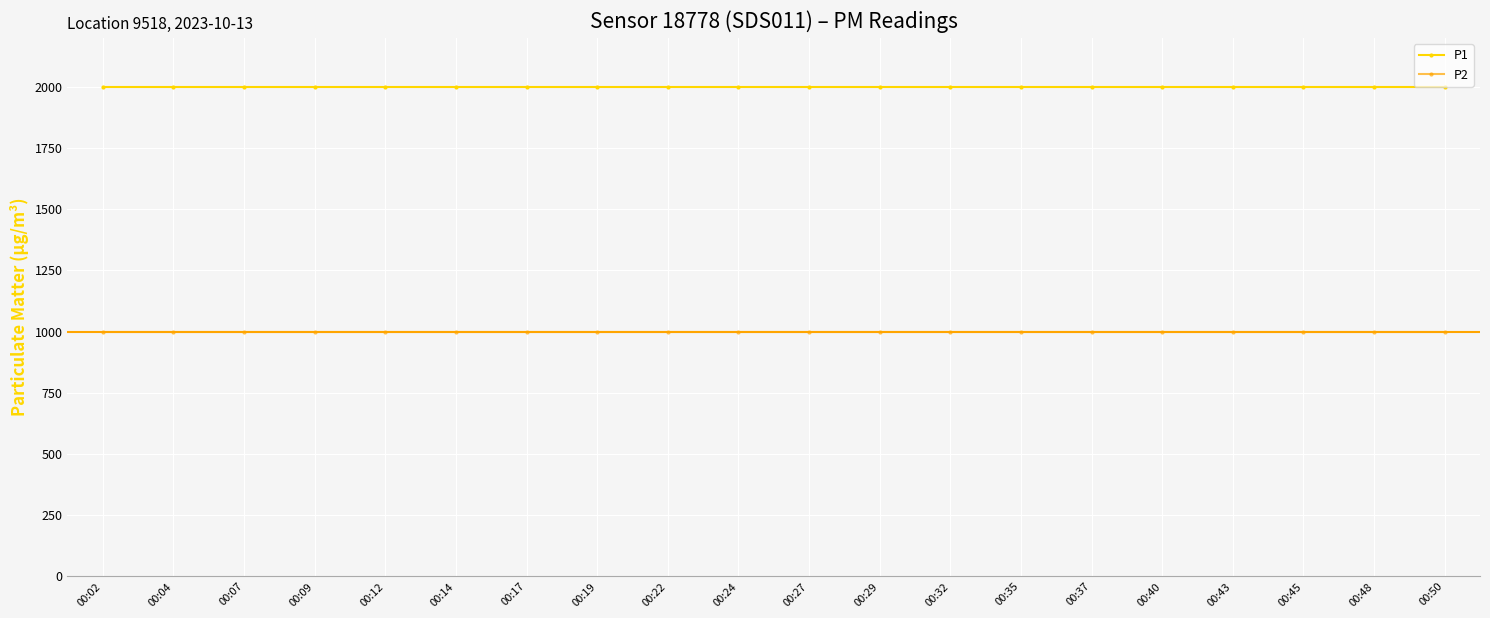

What is the spread (max minus min) of values at 00:43?

1000.0